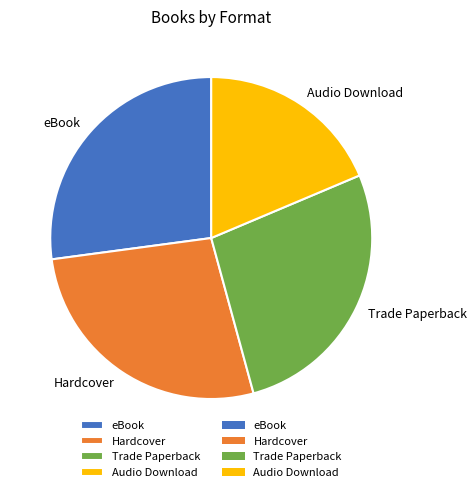

Is Hardcover the majority of the pie?

No